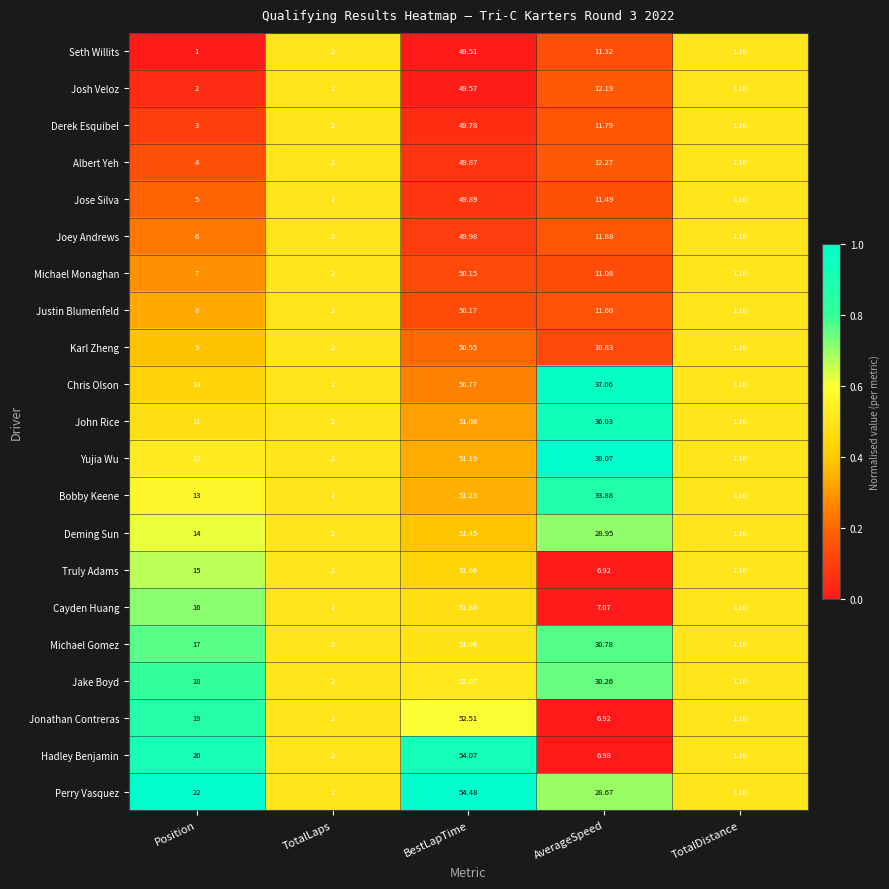

Which category has the highest value across all series?

BestLapTime